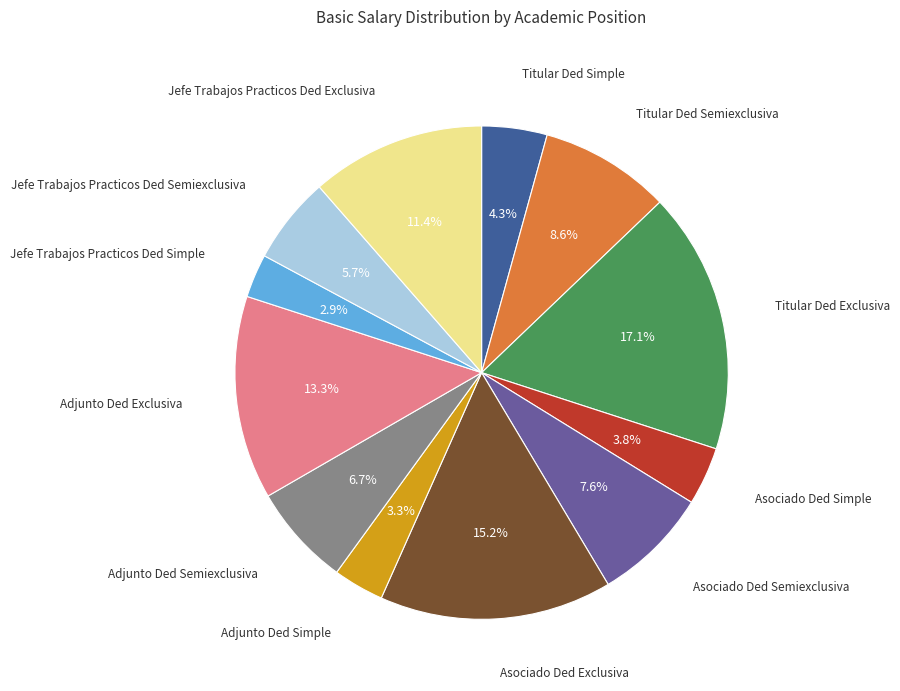

Count the number of slices in the pie.

12